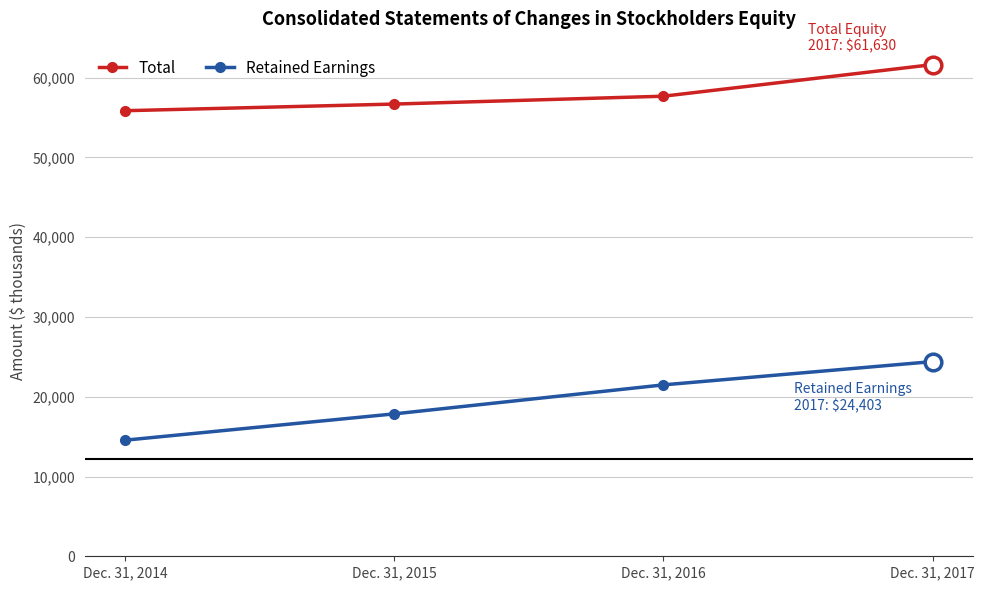

What is the total value across all series at Dec. 31, 2014?

70407